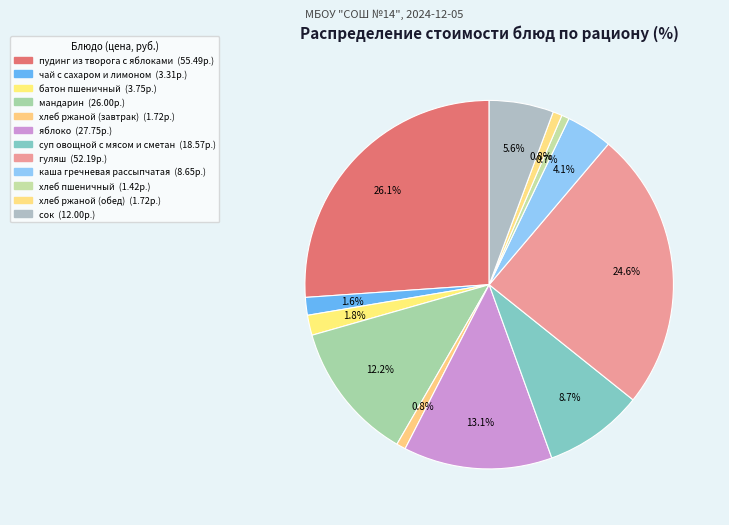

Count the number of slices in the pie.

12